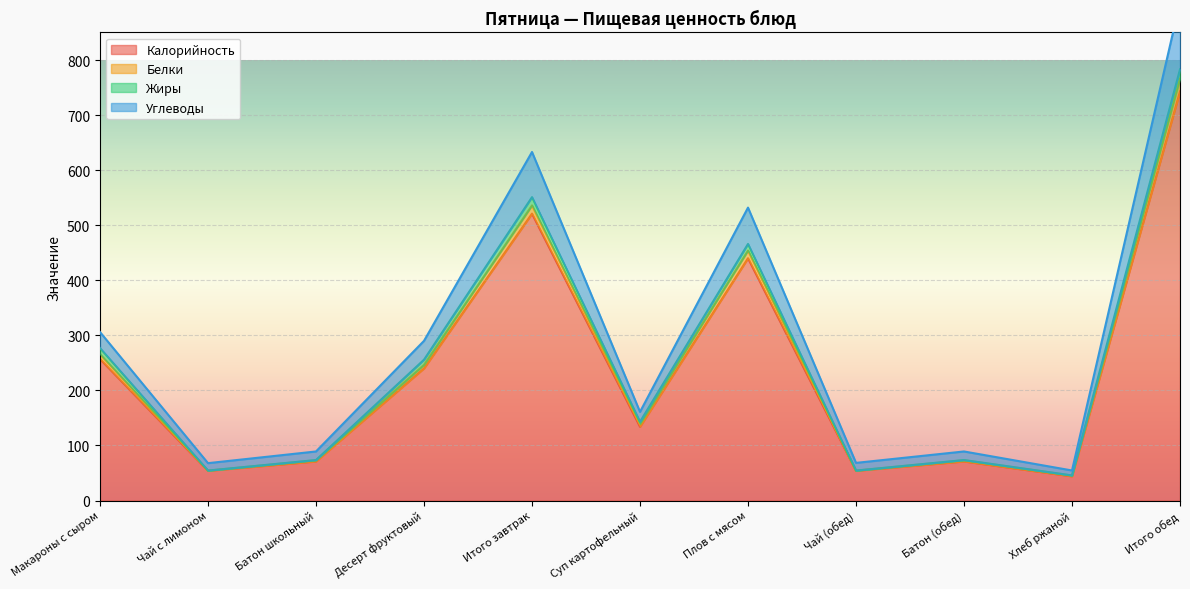

True or false: Белки has a value of 425.5 at Десерт фруктовый.

False